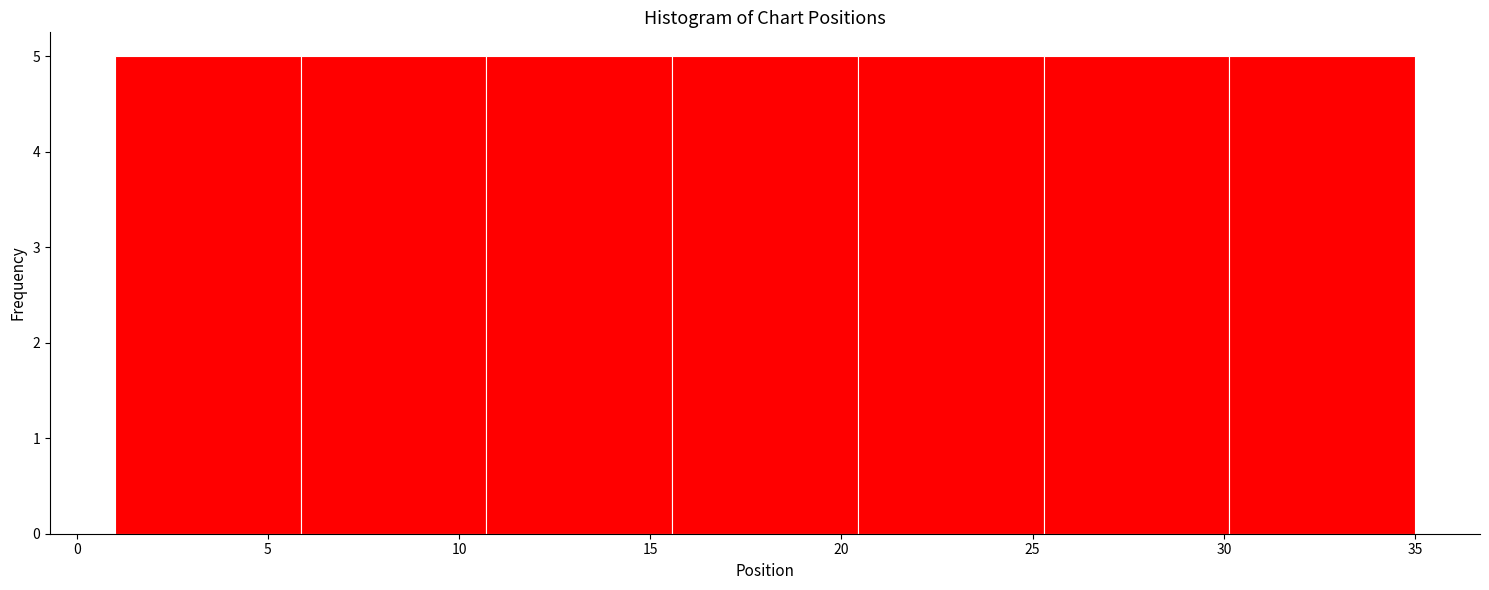

Reading left to right, list every bar in this chart as the range it spans on the x-axis followed by its height. Neither the bar edges nor the heights are printed on the chart, so give them approximately, as read against the axes.

1.0 to 6.0: 5
6.0 to 10.5: 5
10.5 to 15.5: 5
15.5 to 20.5: 5
20.5 to 25.5: 5
25.5 to 30.0: 5
30.0 to 35.0: 5